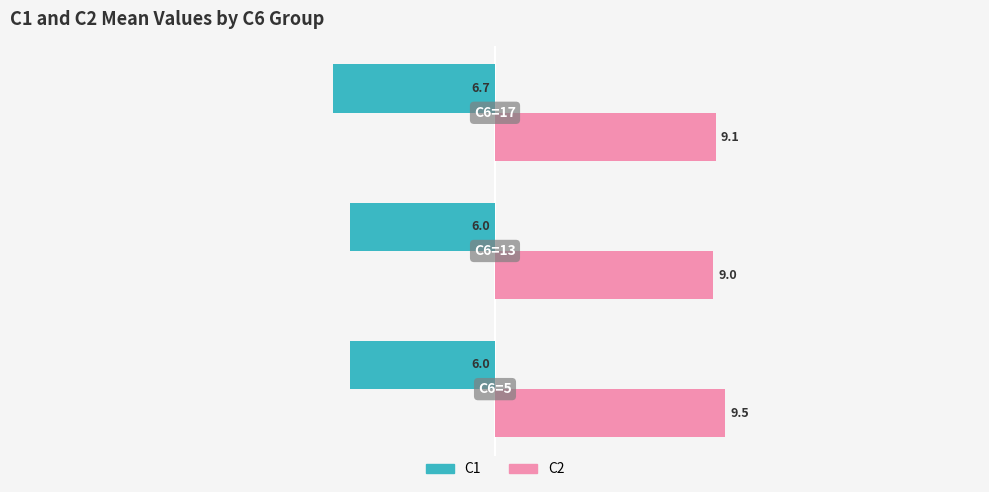

What is the difference between the maximum and minimum values in the C1 series?

0.7